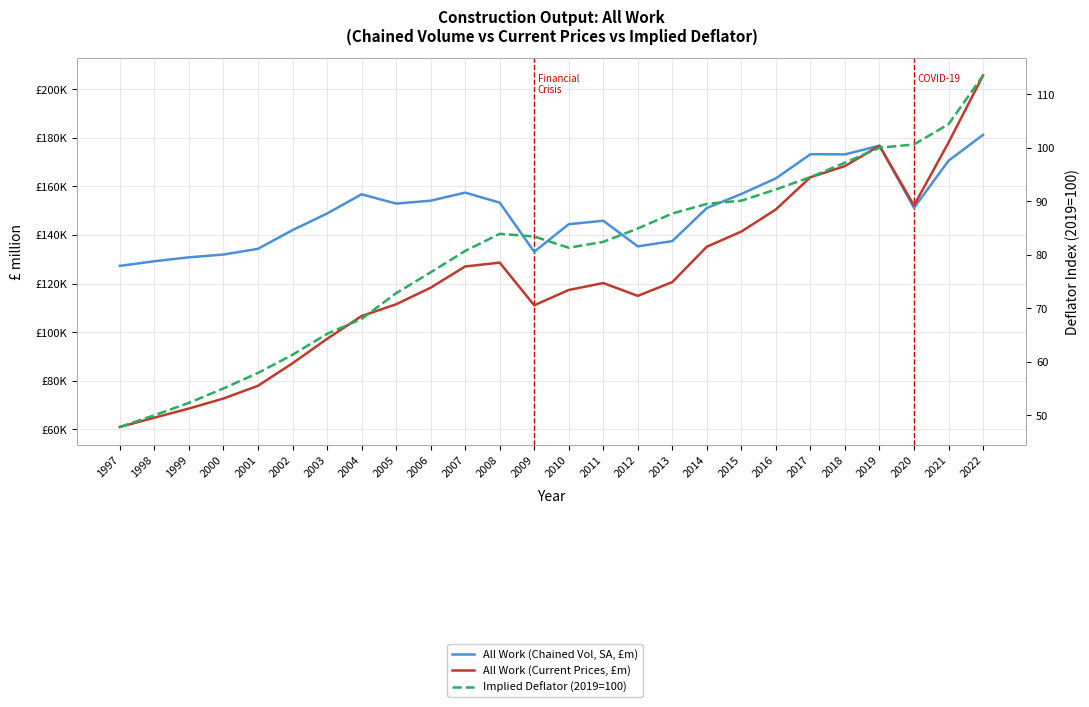

What is the minimum value shown in the chart?

47.8